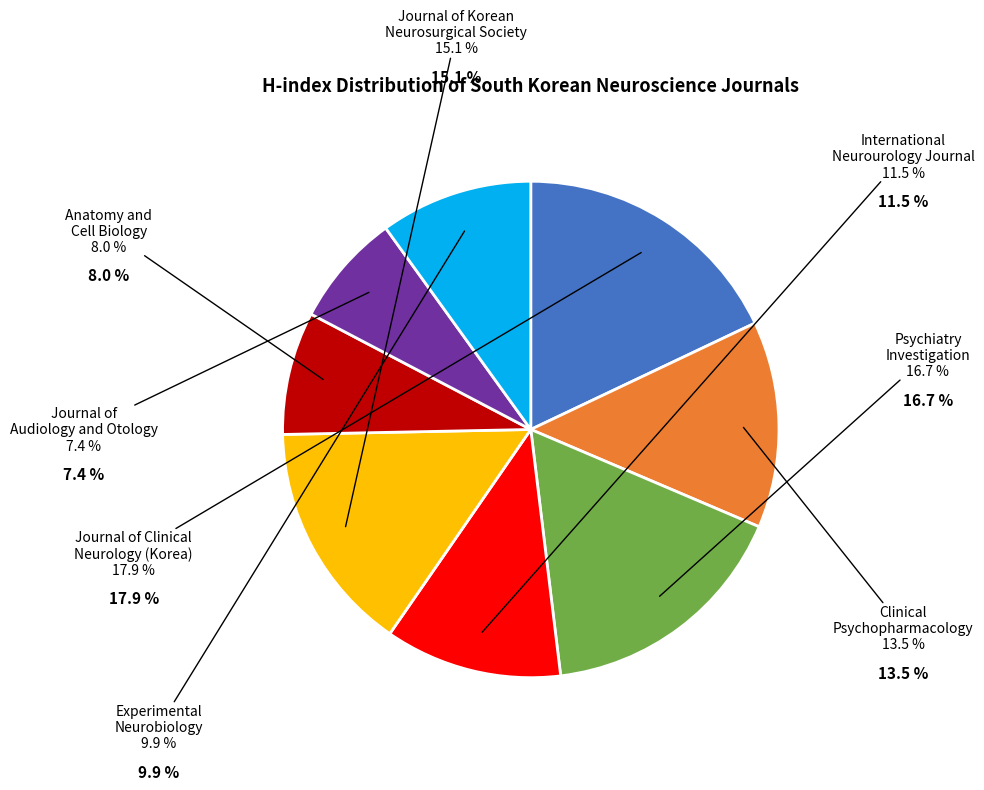

Is there a majority slice in this chart?

No